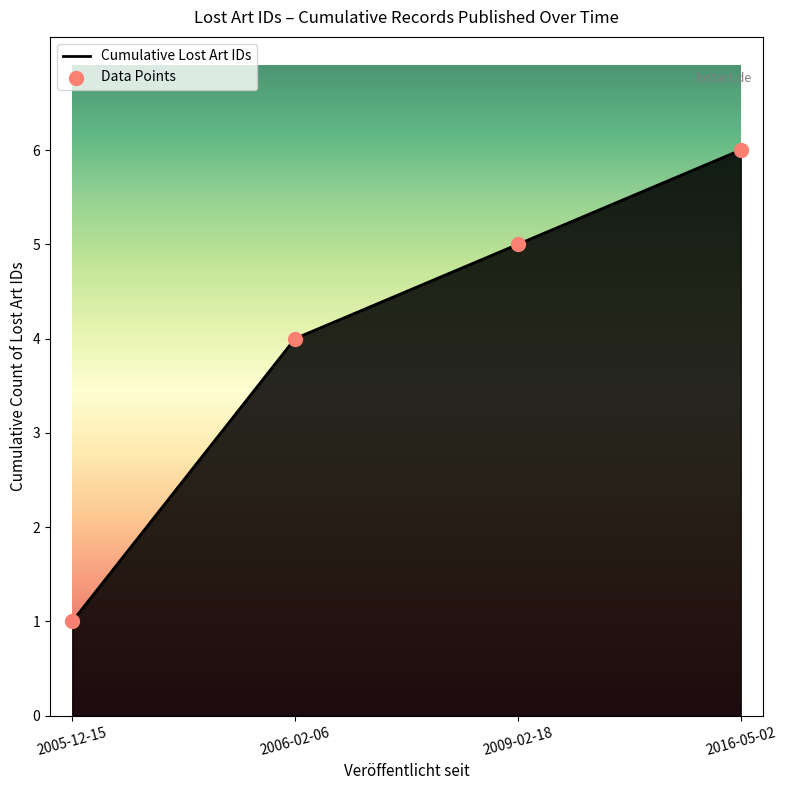

What is the ratio of the value at 2006-02-06 to the value at 2005-12-15?

4.0